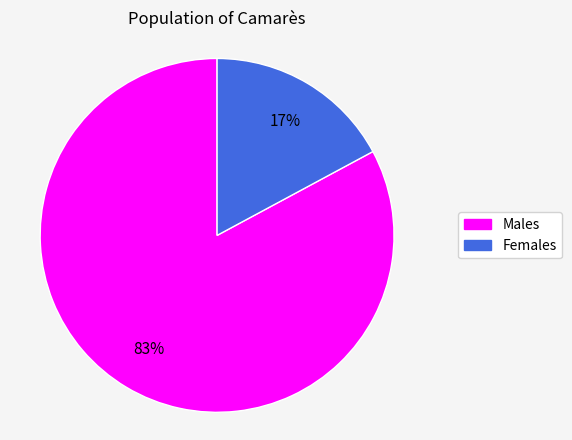

To the nearest percent, what is the difference between the largest and smallest slice percentages?

66%